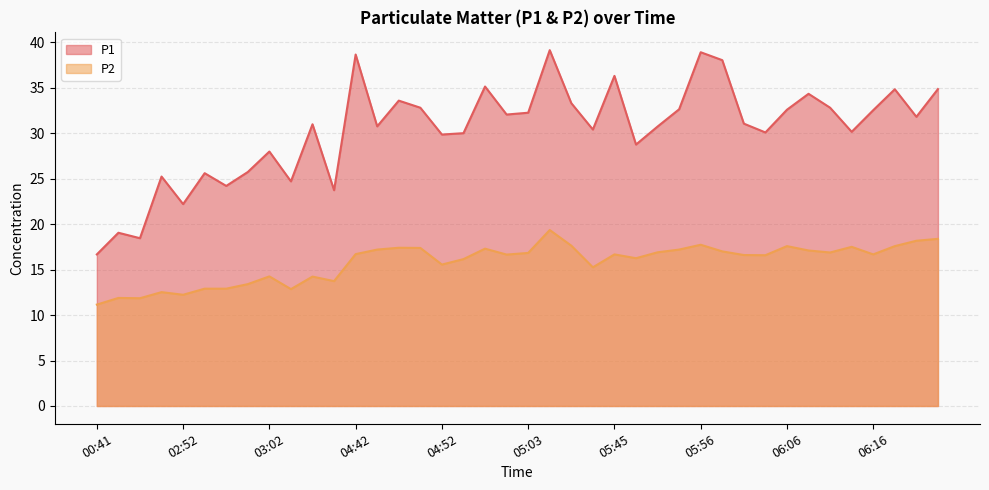

True or false: P2 has more than 1 points higher than both neighbors.

True